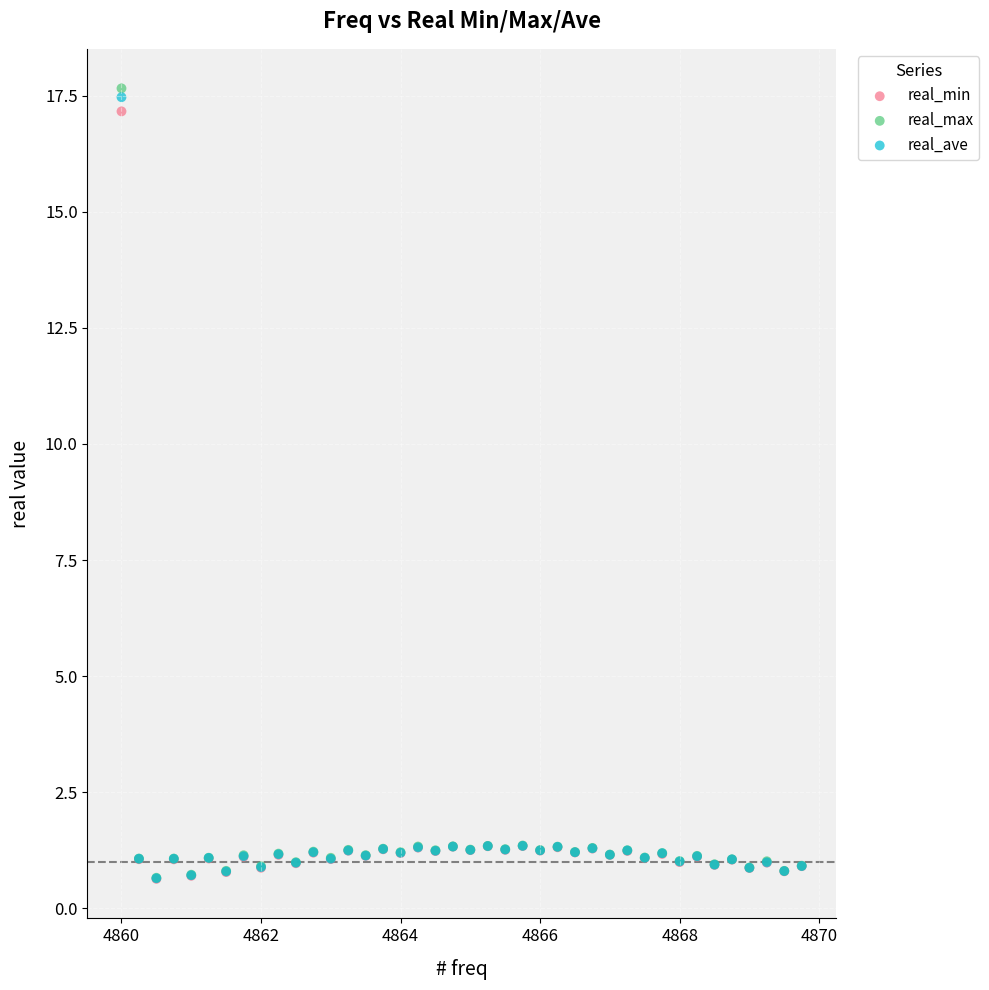

Which series contains the highest Y value?

real_max